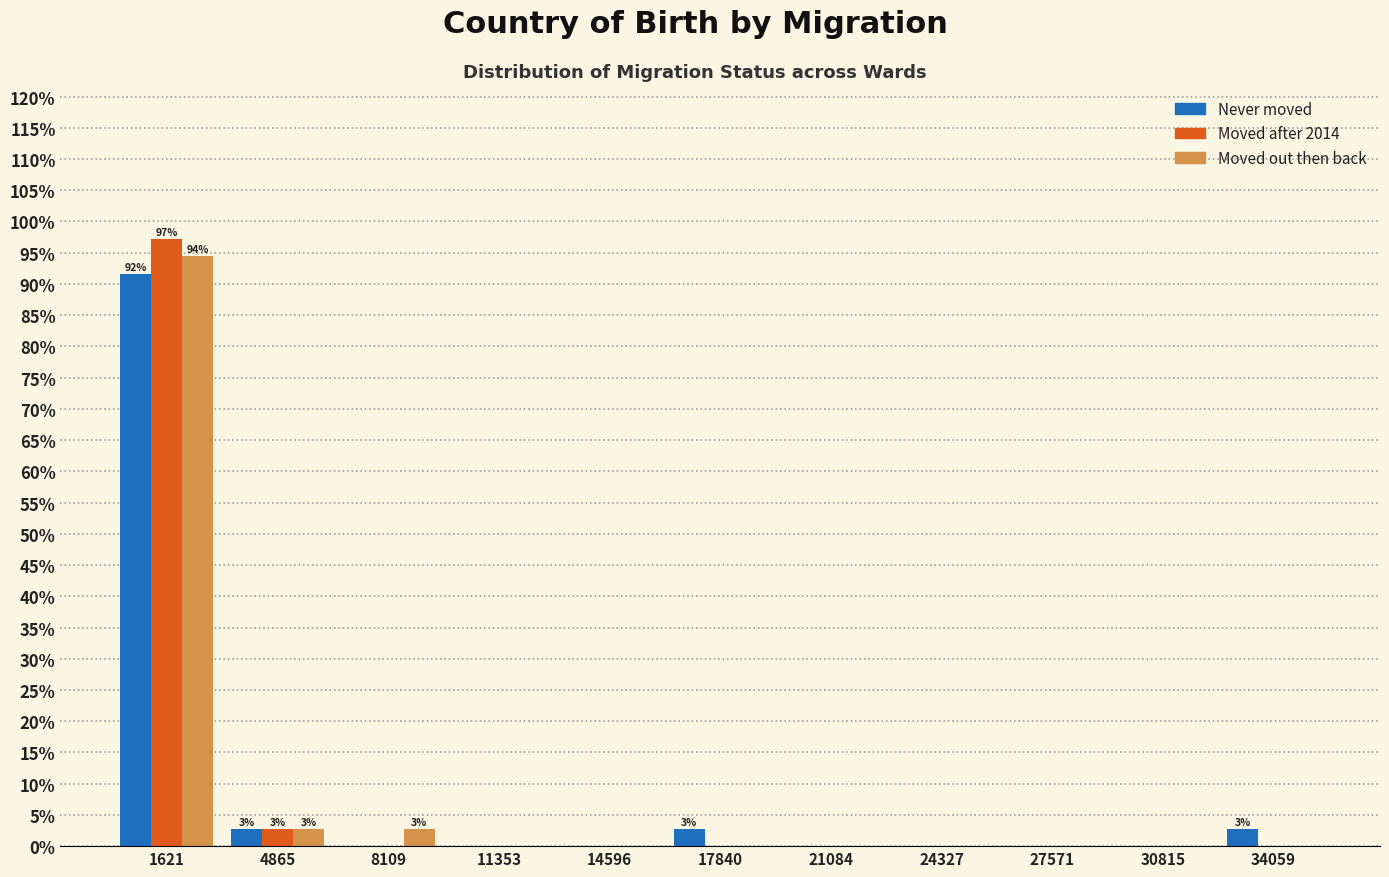

What is the sum of all Moved after 2014 values?

100.0